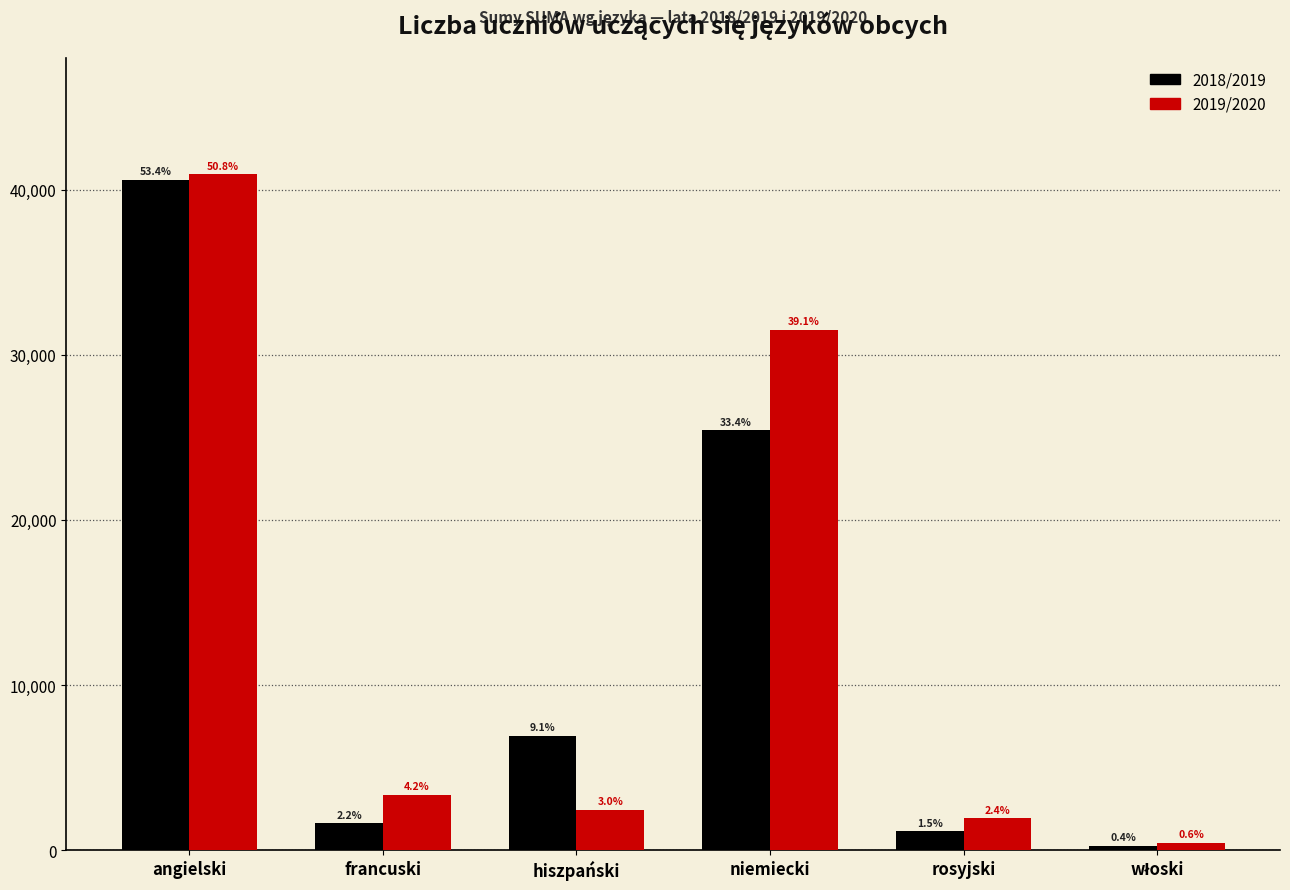

What are all the series names shown in the legend?

2018/2019, 2019/2020